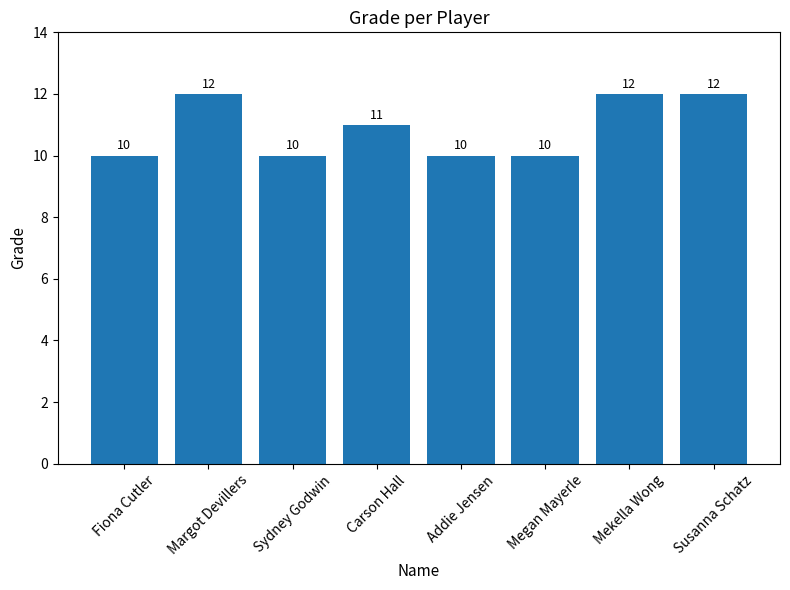

What is the smallest value displayed?

10